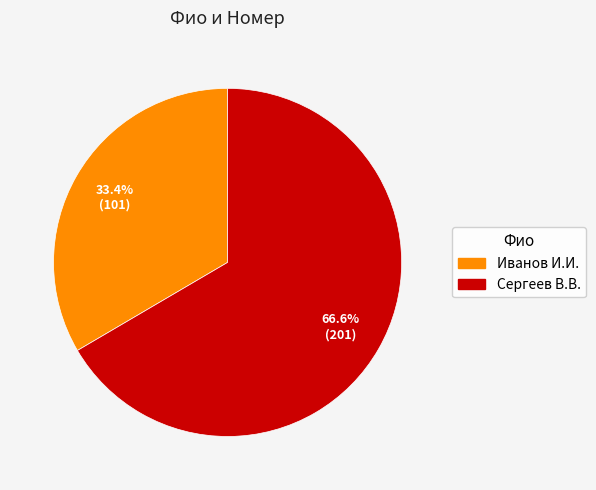

How many segments does this pie chart have?

2